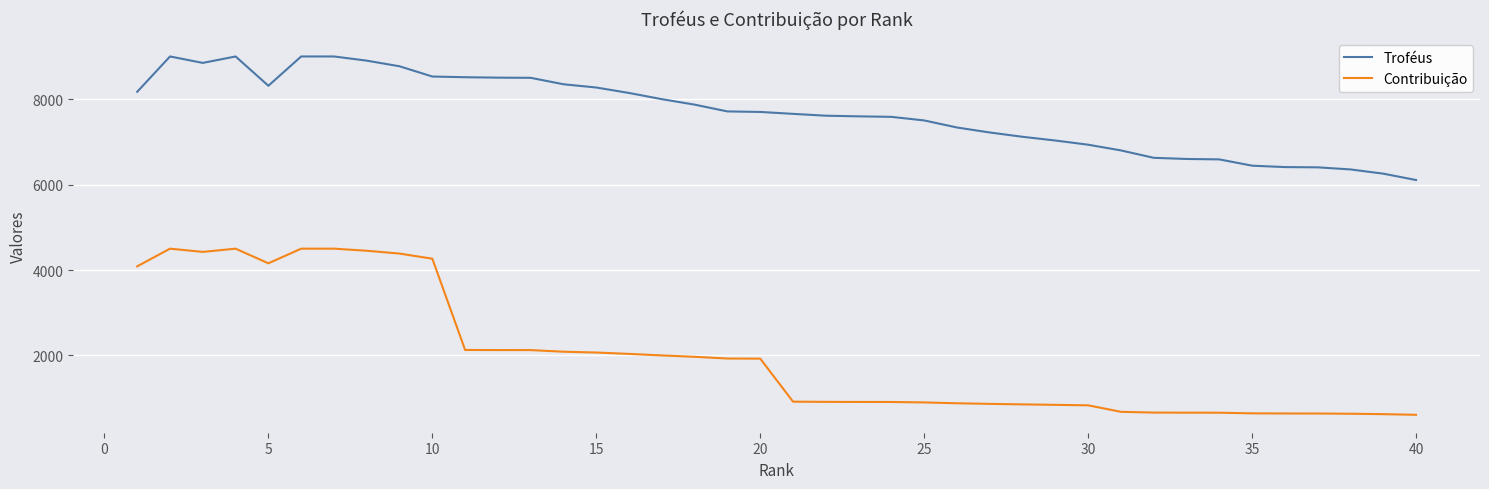

What are all the series names shown in the legend?

Troféus, Contribuição